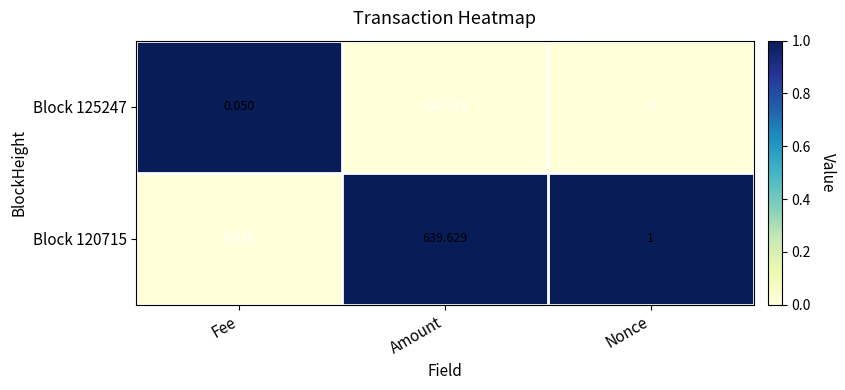

At which category is the sum across all series the highest?

Amount